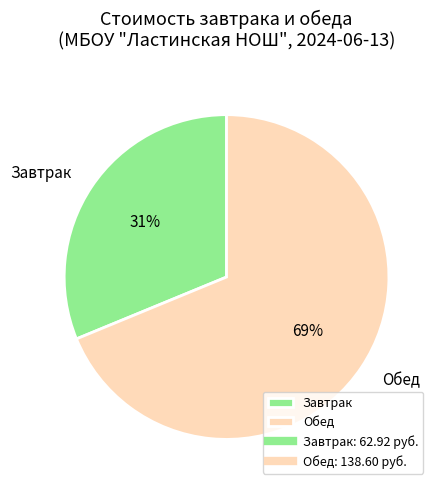

Rank the categories by value from lowest to highest.

Завтрак, Обед